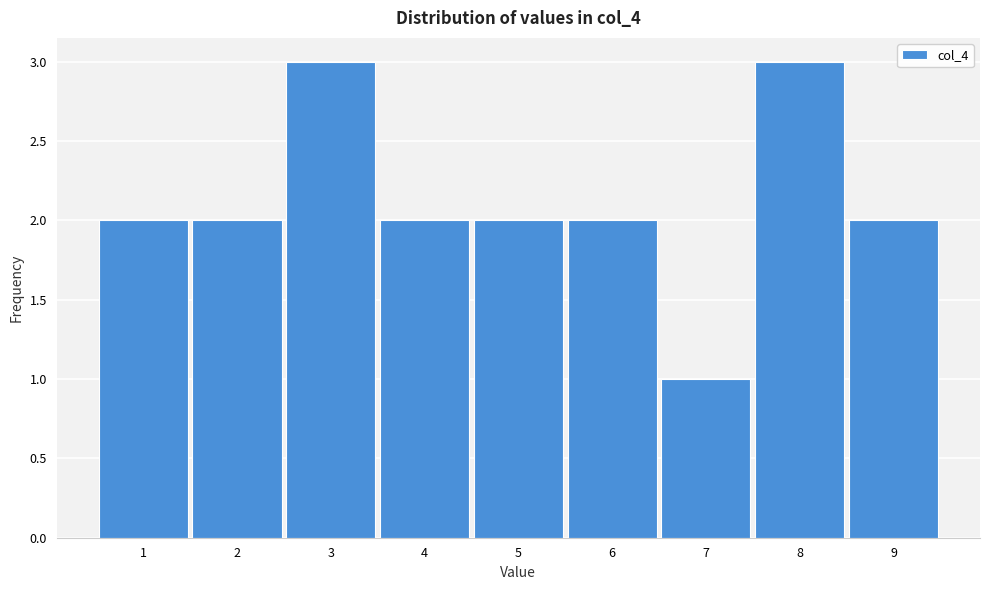

How tall is the bar that spans 8.5 to 9.5 on the x-axis? The values are not printed on the chart, so give them approximately, as read against the axis.

2